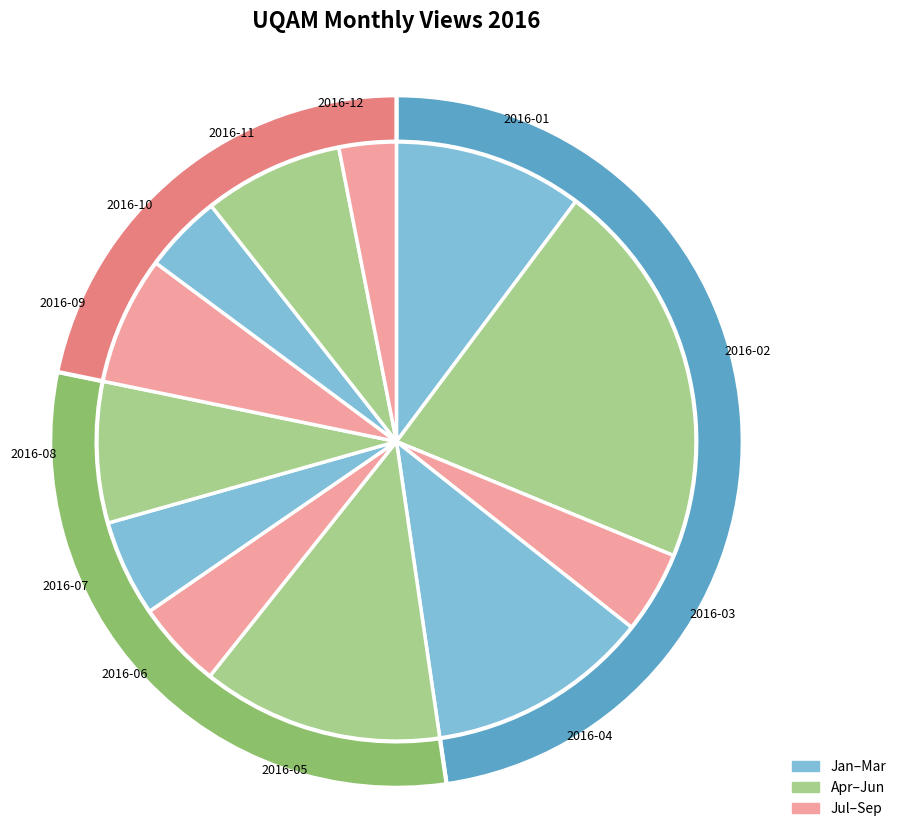

Rank the categories by value from highest to lowest.

2016-02, 2016-05, 2016-04, 2016-01, 2016-08, 2016-11, 2016-09, 2016-07, 2016-06, 2016-03, 2016-10, 2016-12